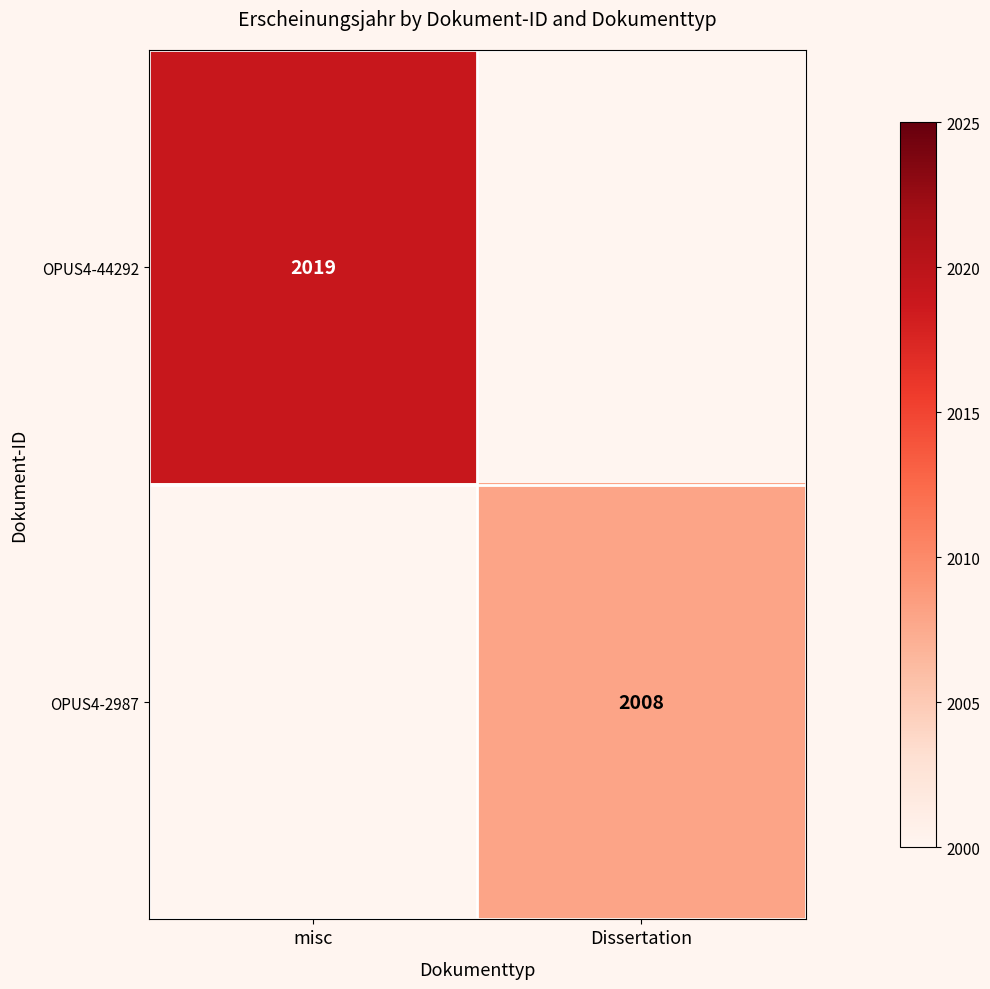

How many data points does each series have?

2